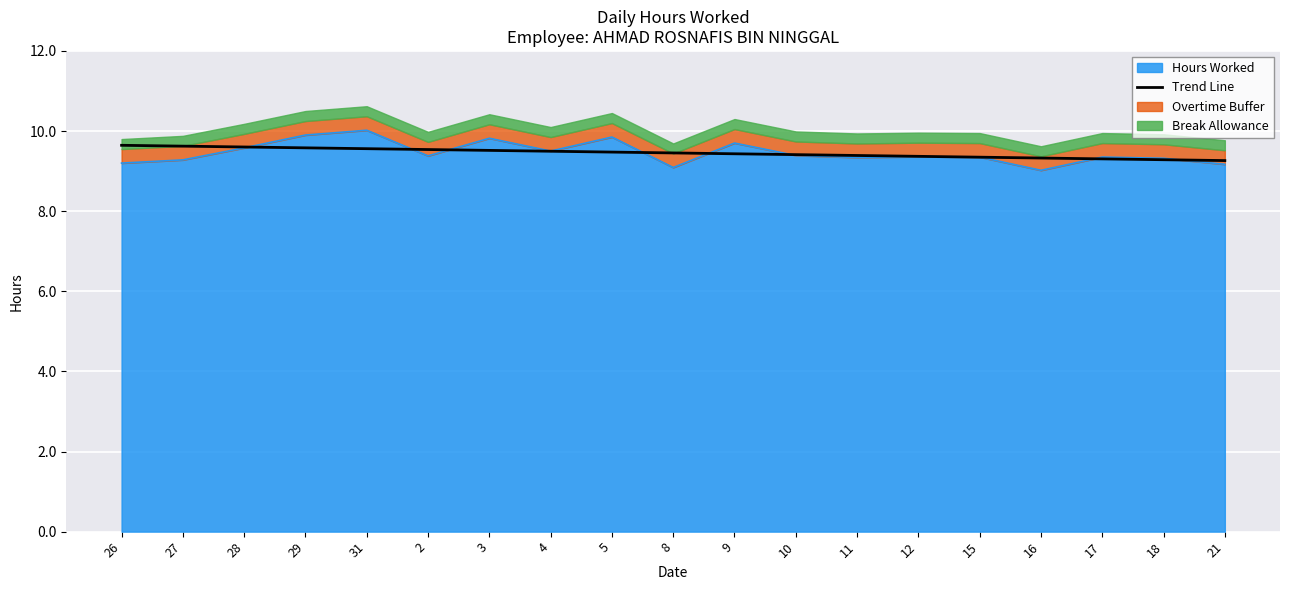

Approximately how many times larger is the value at 27 compared to 8?

1.0